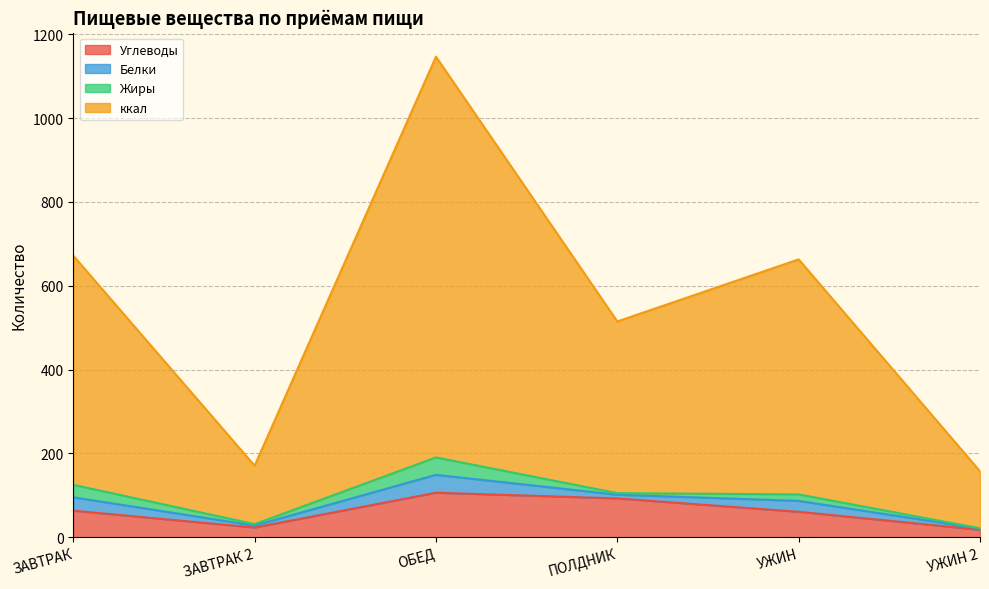

Between ЗАВТРАК 2 and УЖИН, which series saw the biggest shift?

ккал